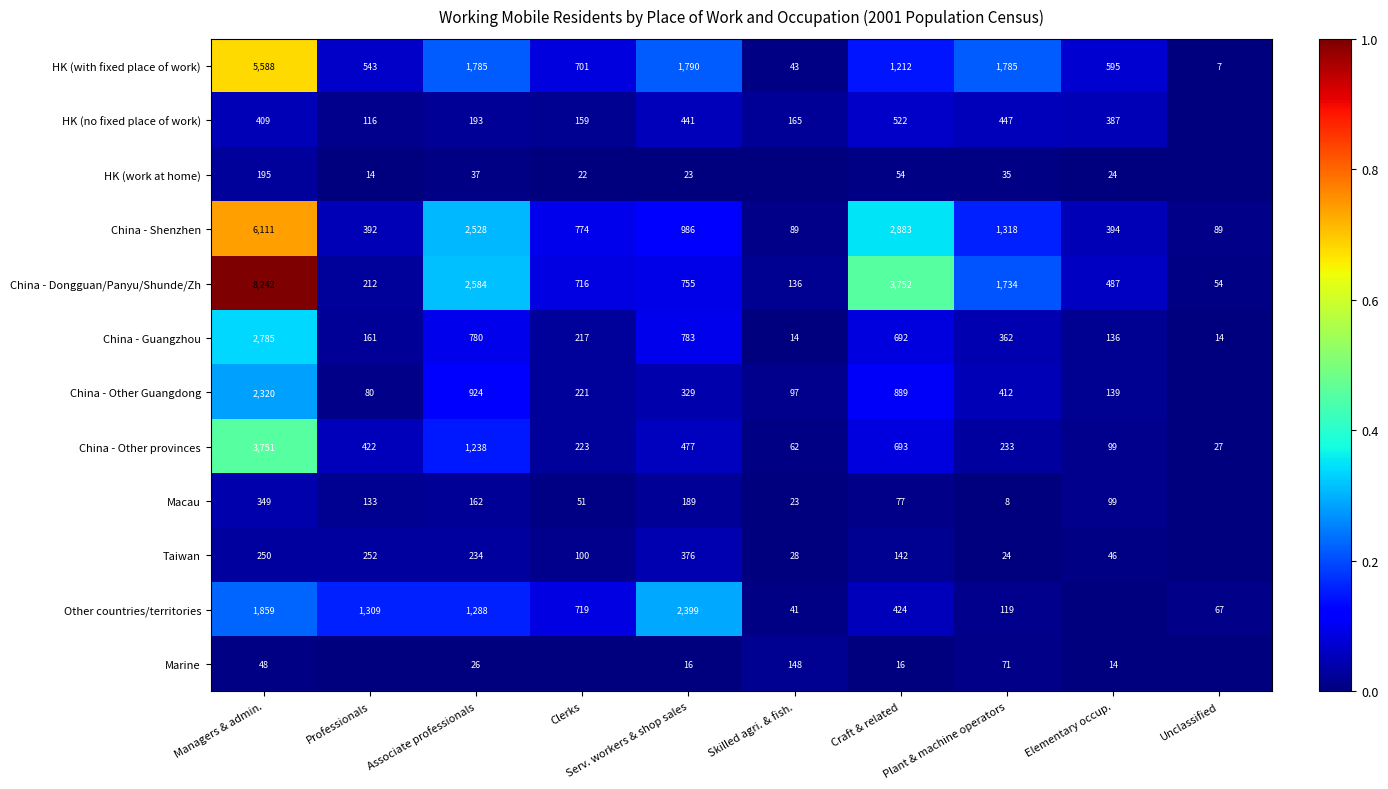

What is the spread (max minus min) of values at Craft & related?

3736